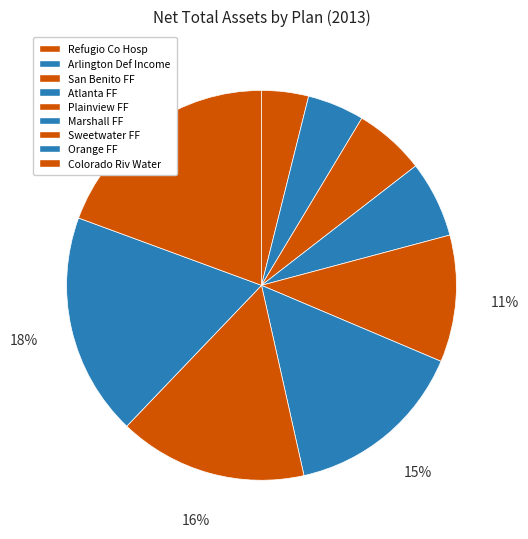

Is there any slice that represents more than half of the pie?

No